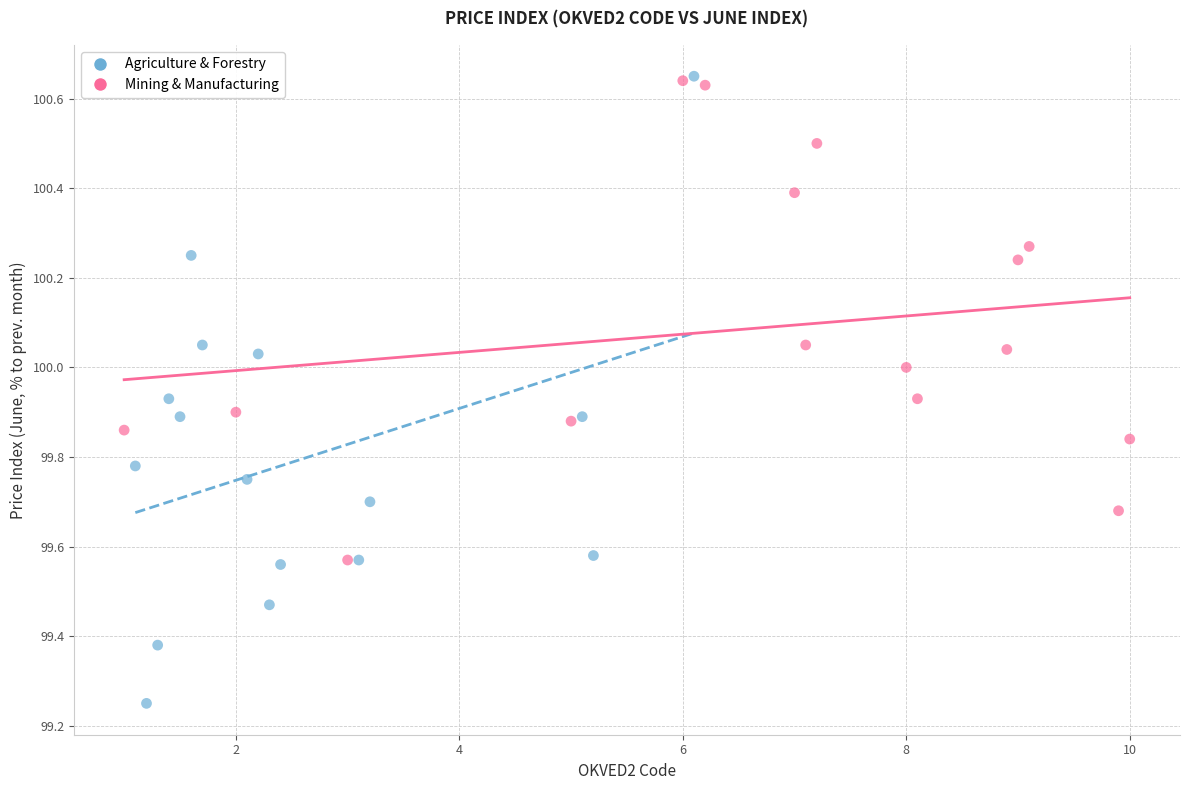

Which series reaches the minimum Y coordinate?

Agriculture & Forestry